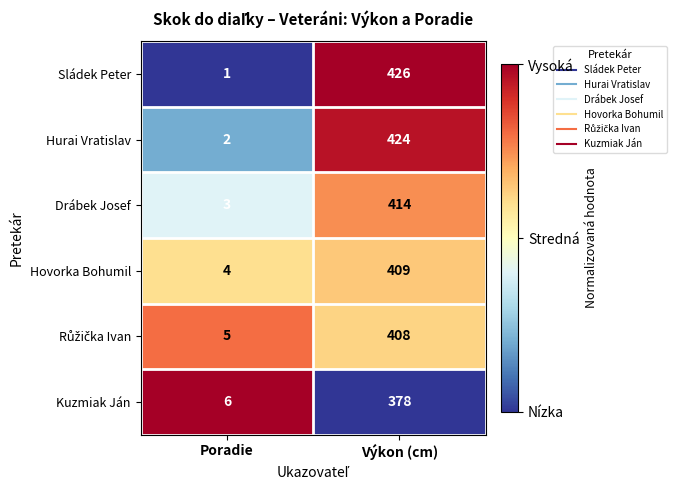

How many series are shown in this chart?

6